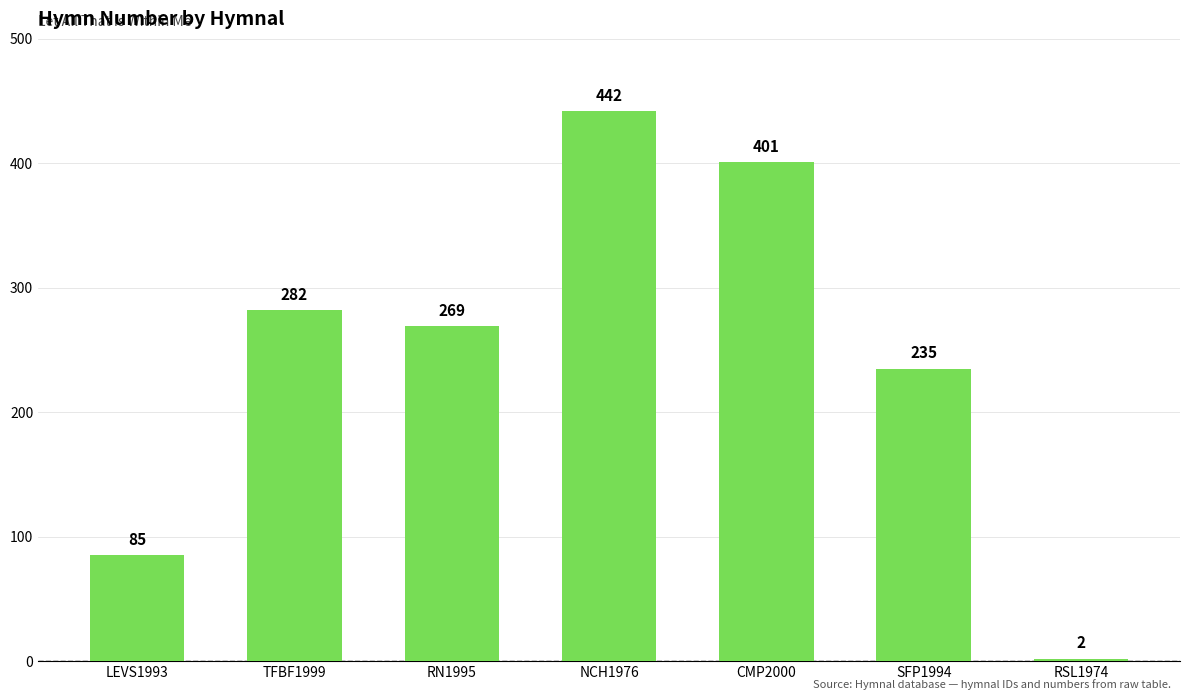

What is the value of the 4th bar from the left?

442